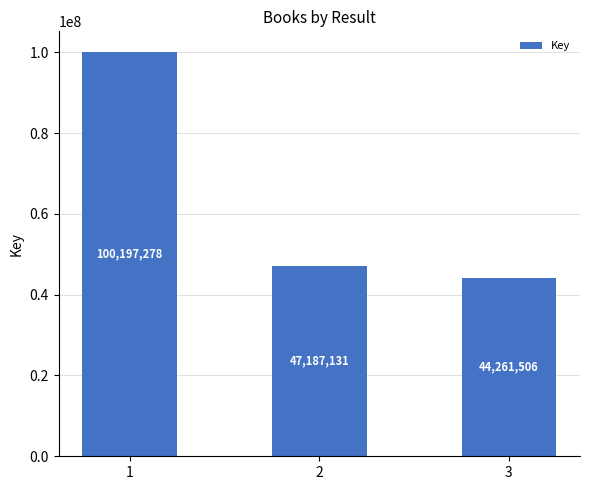

Rank the categories by value from lowest to highest.

3, 2, 1